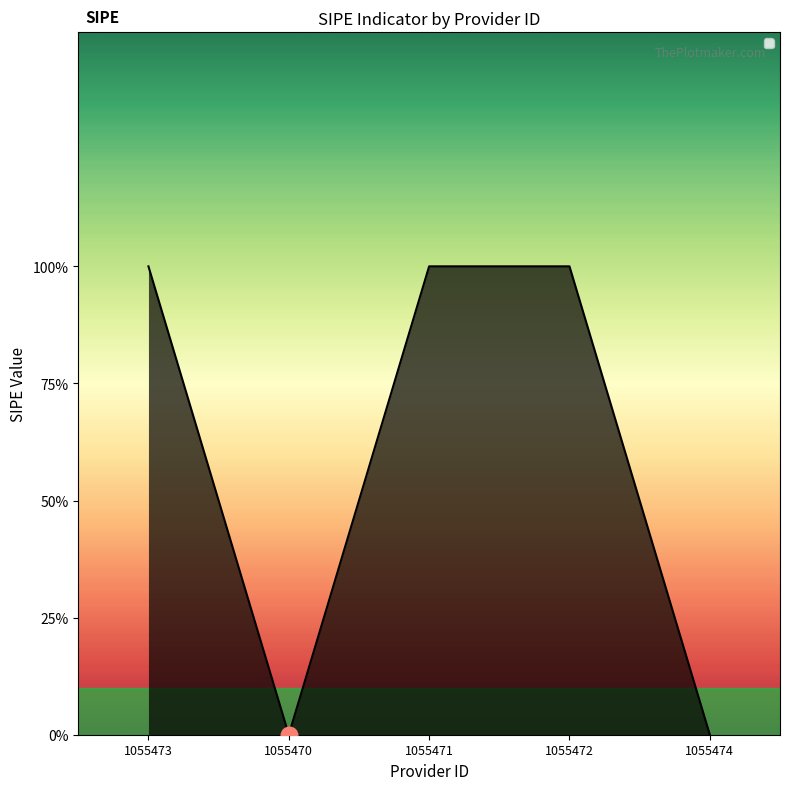

Between 1055474 and 1055472, which is larger?

1055472